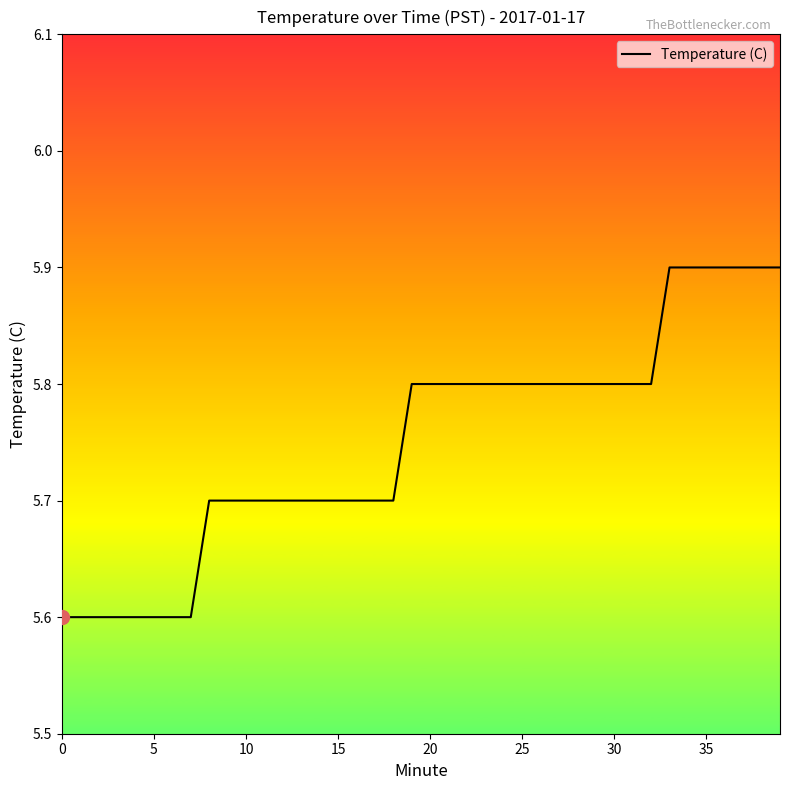

What is the minimum value shown in the chart?

5.6